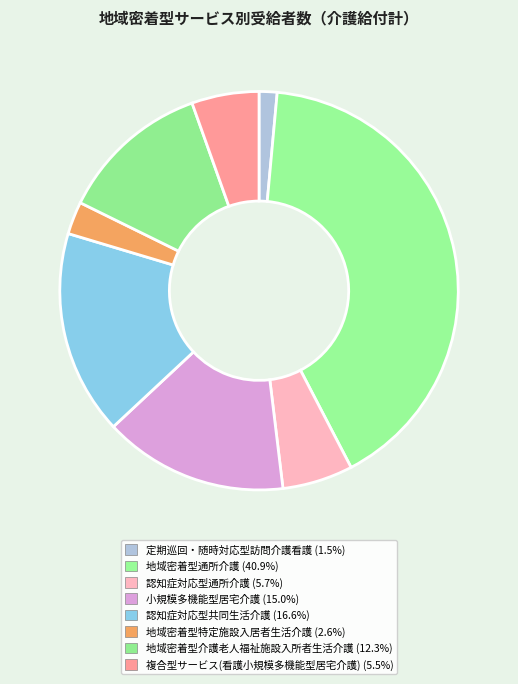

How many slices are in this pie chart?

8